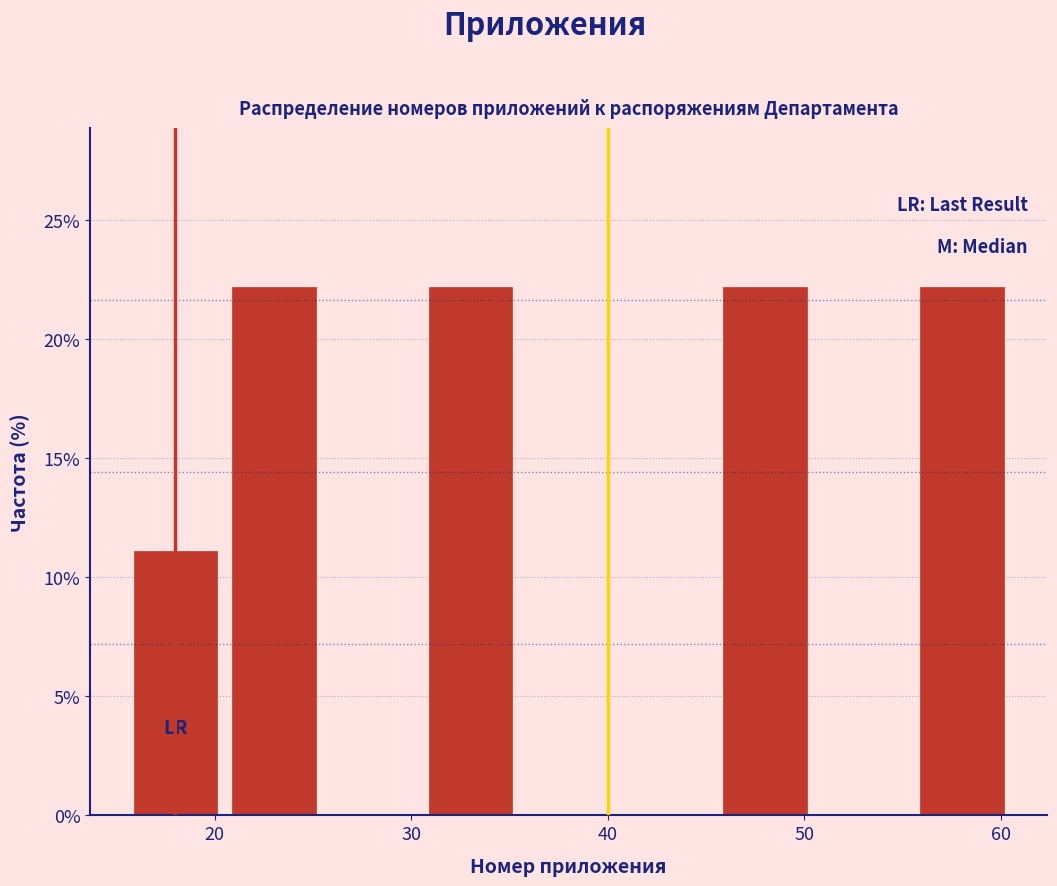

Reading left to right, list every bar in this chart as the range it spans on the x-axis followed by its height. Neither the bar edges nor the heights are printed on the chart, so give them approximately, as read against the axes.

15.5 to 20.5: 11
20.5 to 25.5: 22
25.5 to 30.5: 0
30.5 to 35.5: 22
35.5 to 40.5: 0
40.5 to 45.5: 0
45.5 to 50.5: 22
50.5 to 55.5: 0
55.5 to 60.5: 22